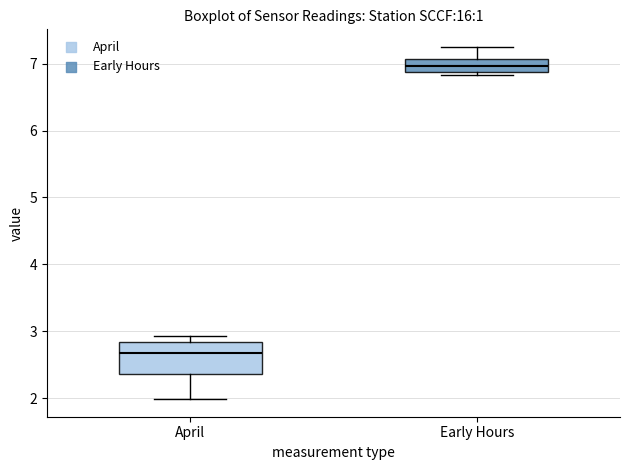

Reading left to right, transcribe this box plot: for each box, give where its median line is, the range the box spans, and where its two whiskers end, as read against the y-axis. The values are not printed on the chart, so give them approximately, as read against the axis.

April: median 2.7, box 2.4 to 2.8, whiskers 2.0 to 2.9
Early Hours: median 7.0, box 6.9 to 7.1, whiskers 6.8 to 7.3